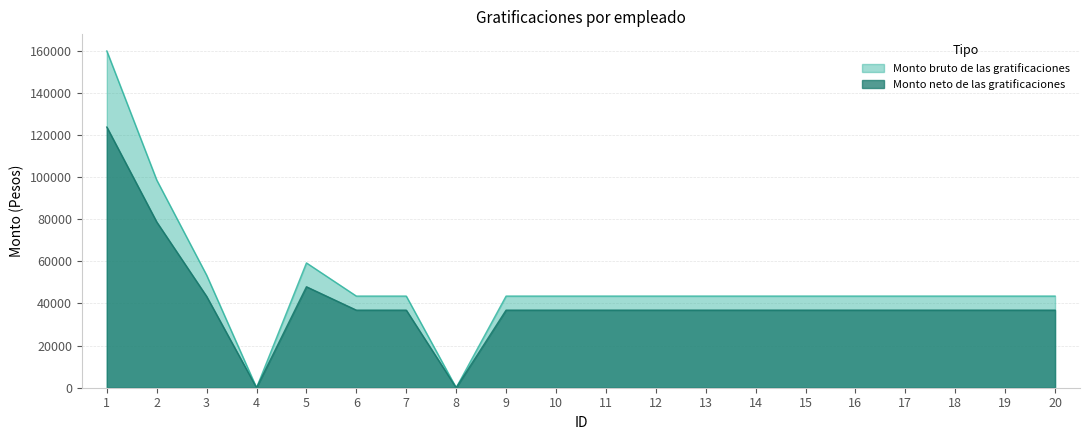

Which has a higher value, 1 or 14?

1